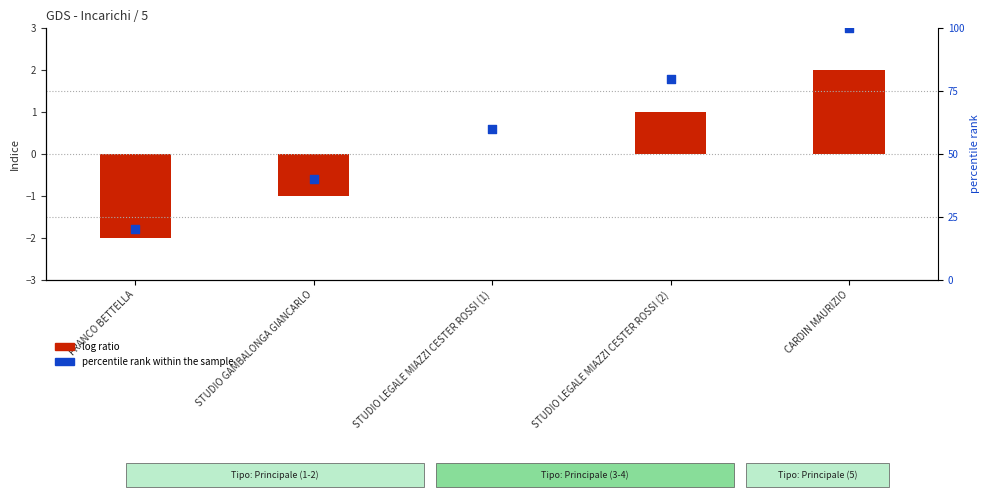

Which series has the largest total across all categories?

percentile rank within the sample